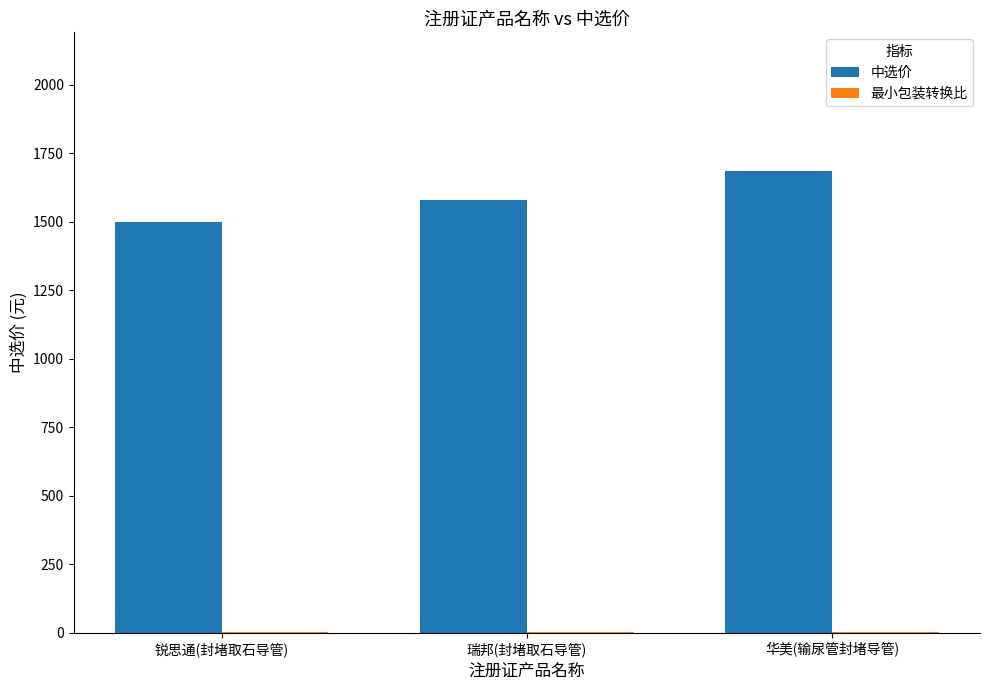

How many data points does each series have?

3